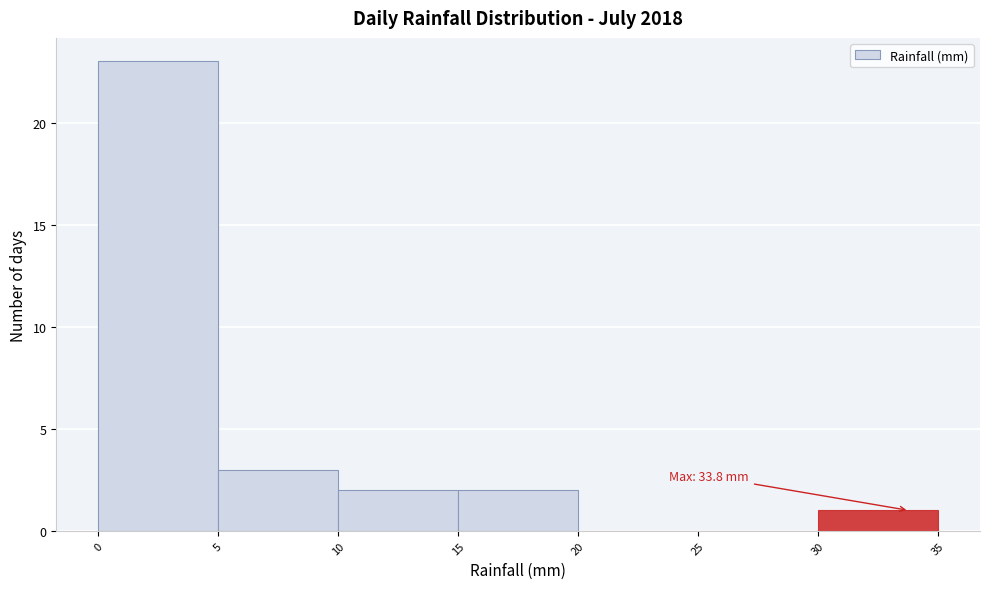

Which range on the x-axis has the tallest bar?

0 to 5